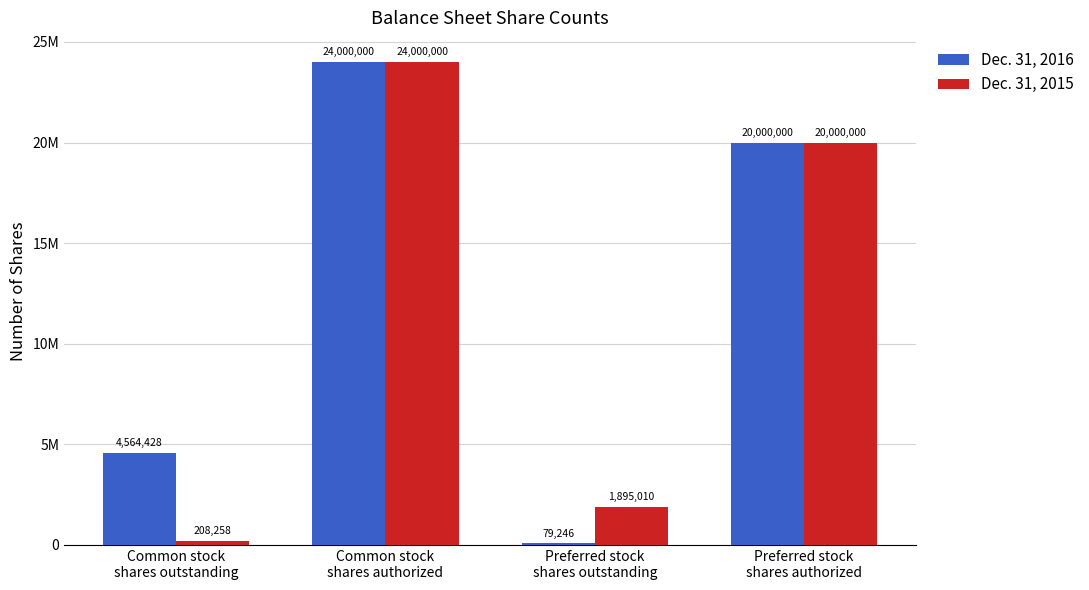

What is the label of the 2nd bar from the right?

Preferred stock
shares outstanding